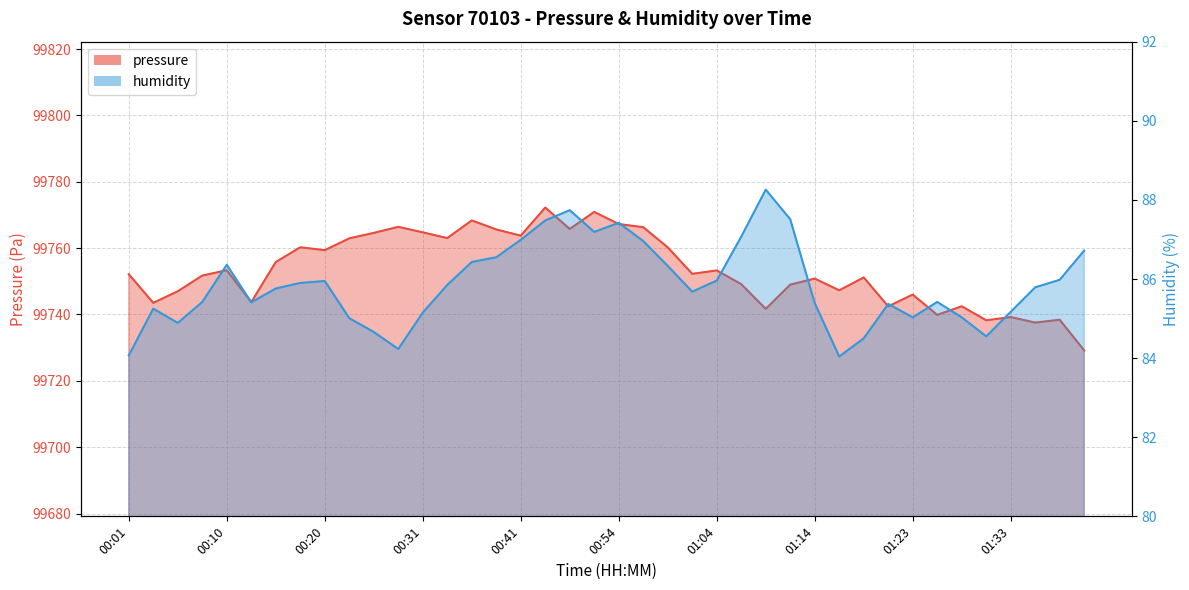

Which category has the lowest value in the pressure series?

01:40